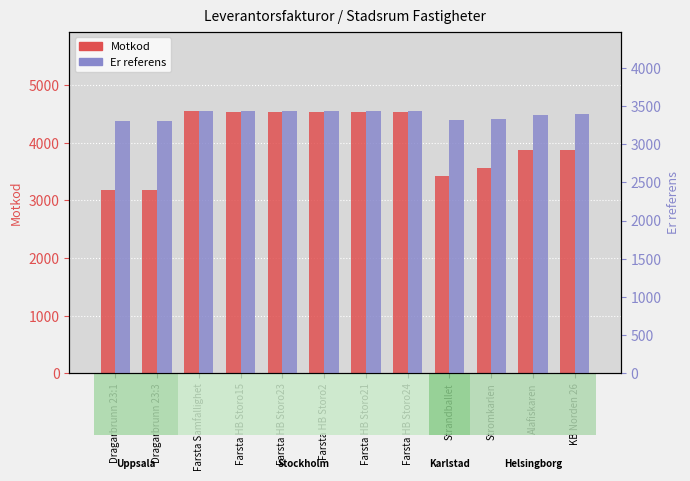

Read the Er referens value at Dragarbrunn 23:1, to the nearest 10.

3300